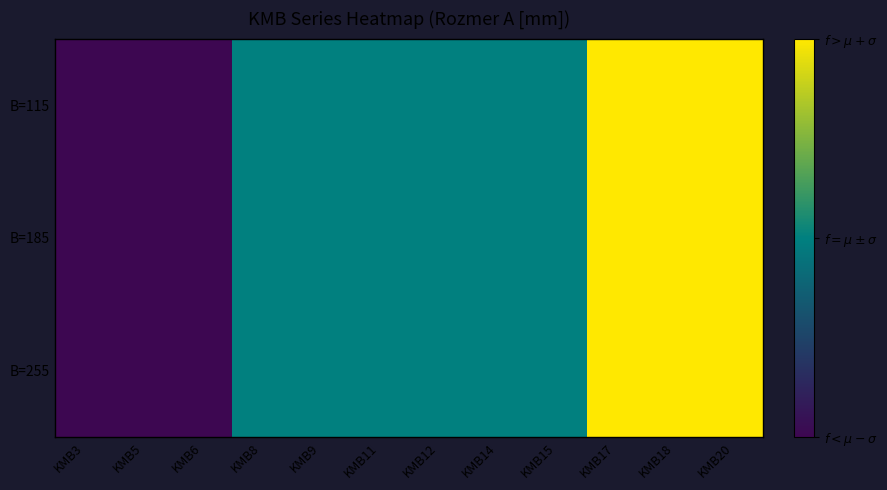

Which has a higher value, KMB11 or KMB9?

KMB11